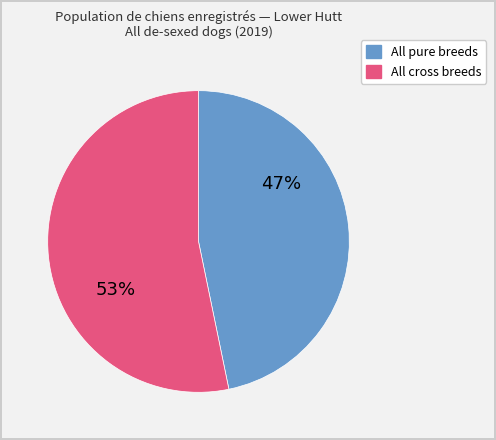

How many slices are in this pie chart?

2